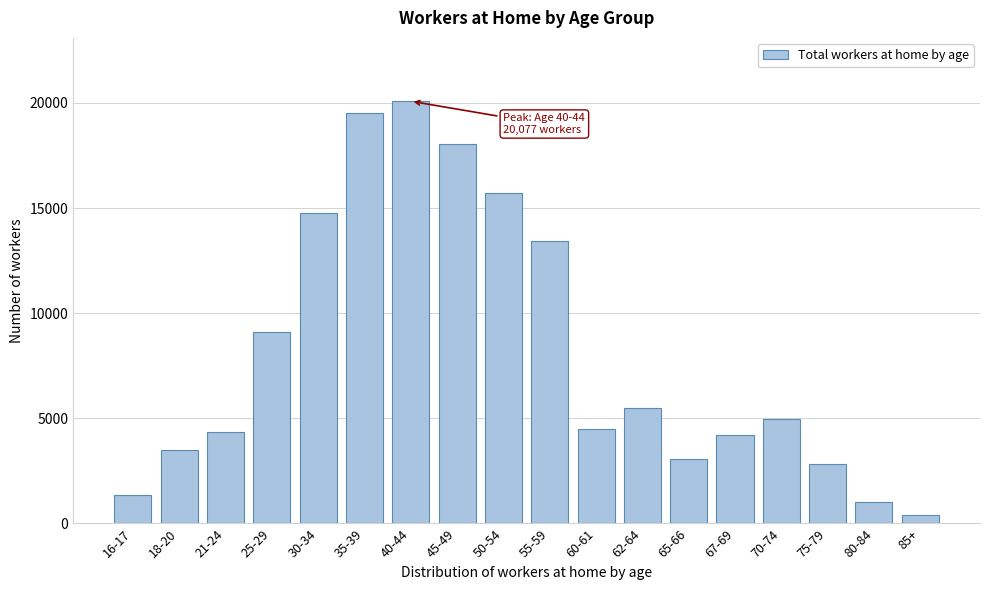

Reading left to right, extract all data points from this chart.

1370	3472	4333	9126	14754	19494	20077	18045	15737	13411	4489	5468	3054	4202	4945	2827	1045	404